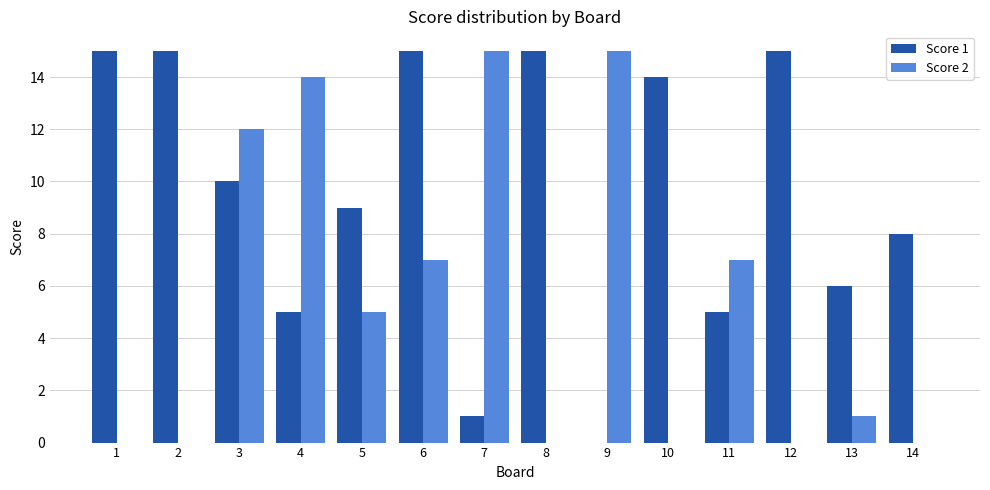

Which series has the largest total across all categories?

Score 1